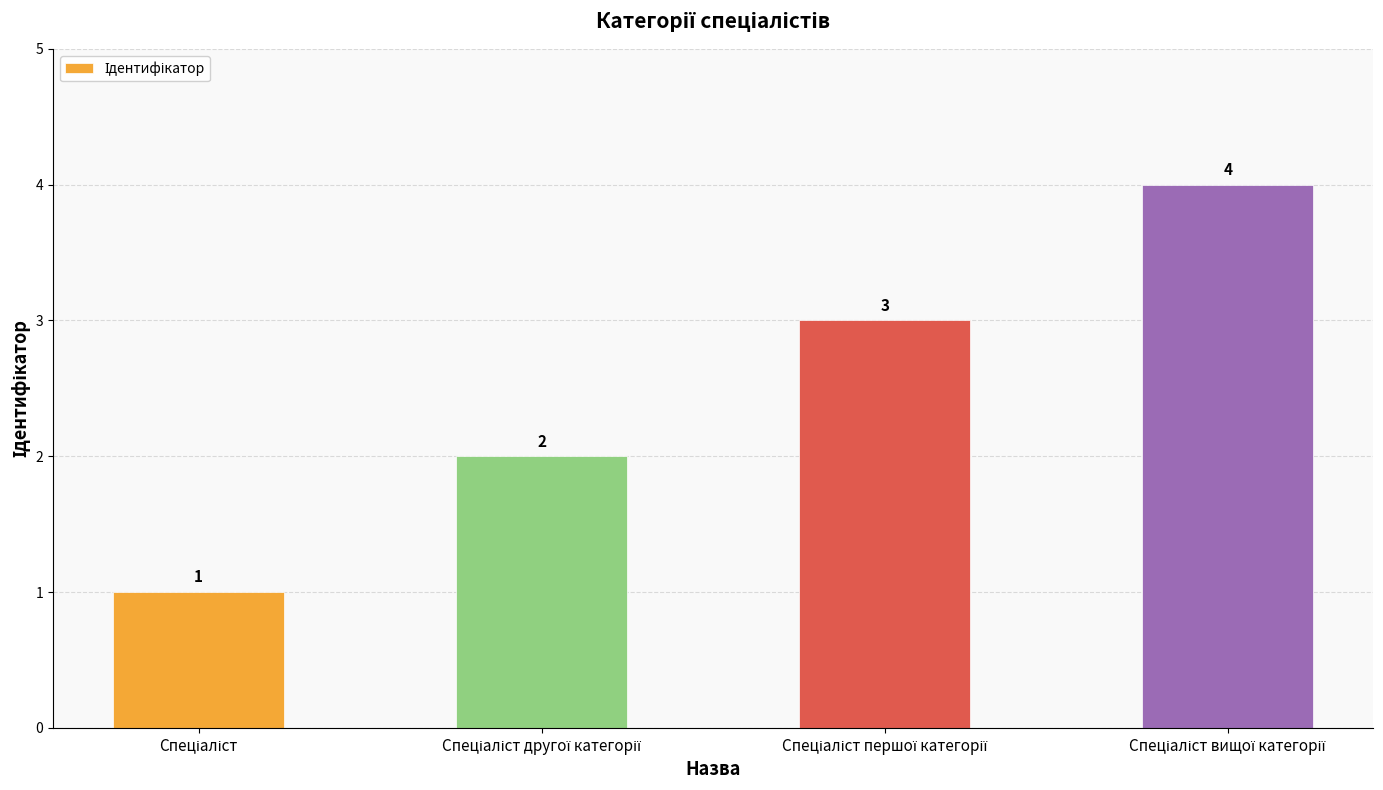

How many values are between 2 and 4?

3